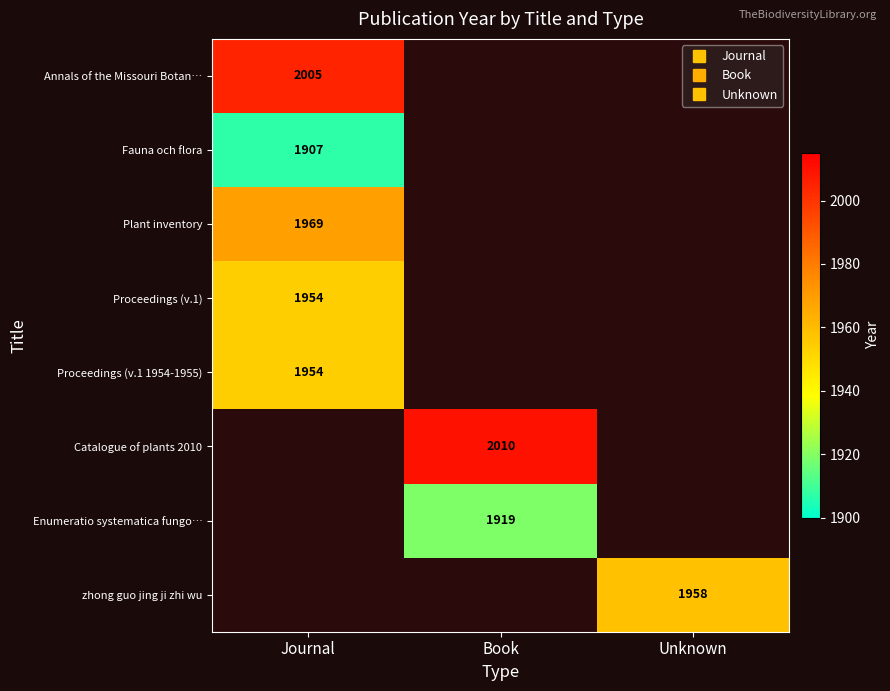

The Fauna och flora series shows 1907.0 at Journal. True or false?

True